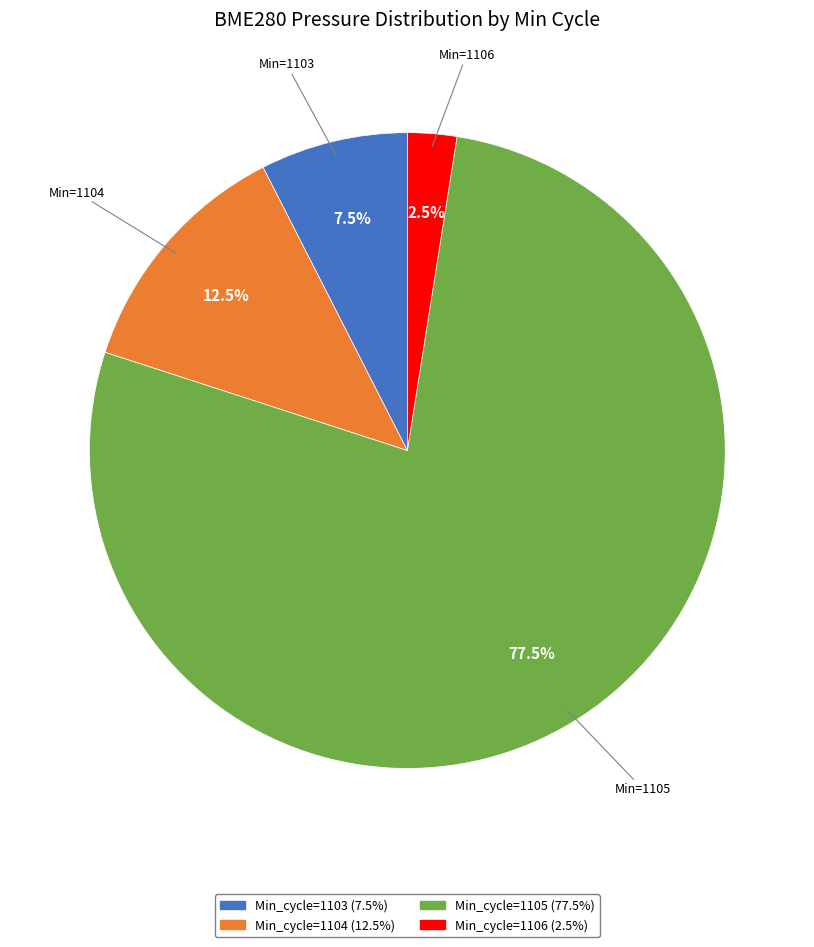

Is there any slice that represents more than half of the pie?

Yes